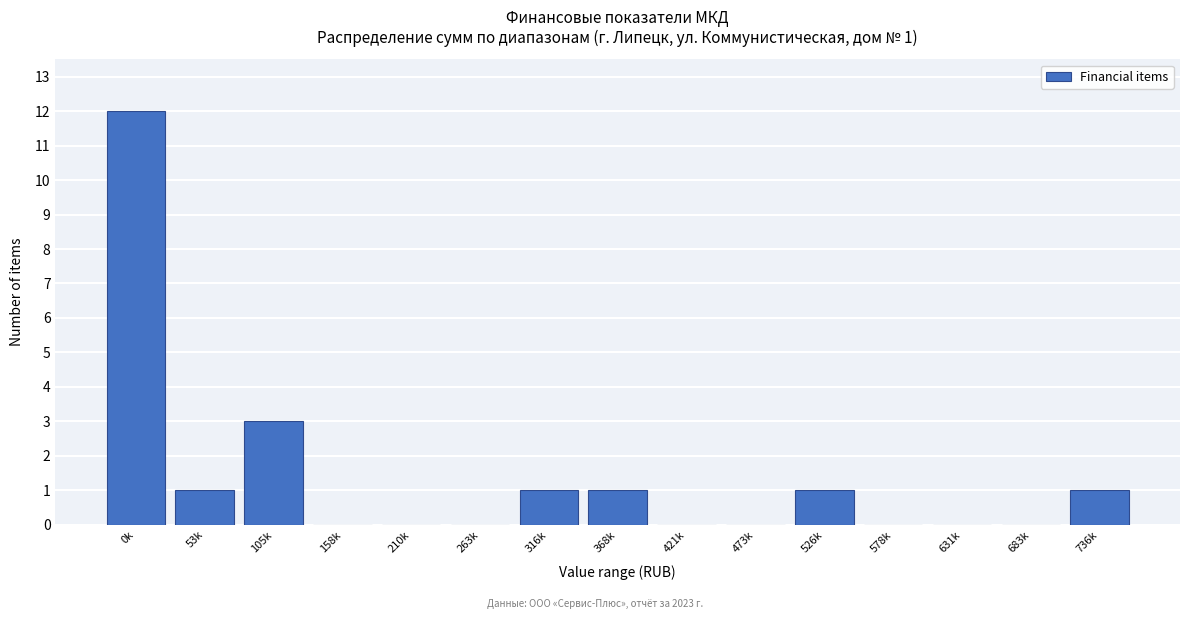

Reading left to right, list all the values displayed in this chart.

0k=12	53k=1	105k=3	158k=0	210k=0	263k=0	316k=1	368k=1	421k=0	473k=0	526k=1	578k=0	631k=0	683k=0	736k=1